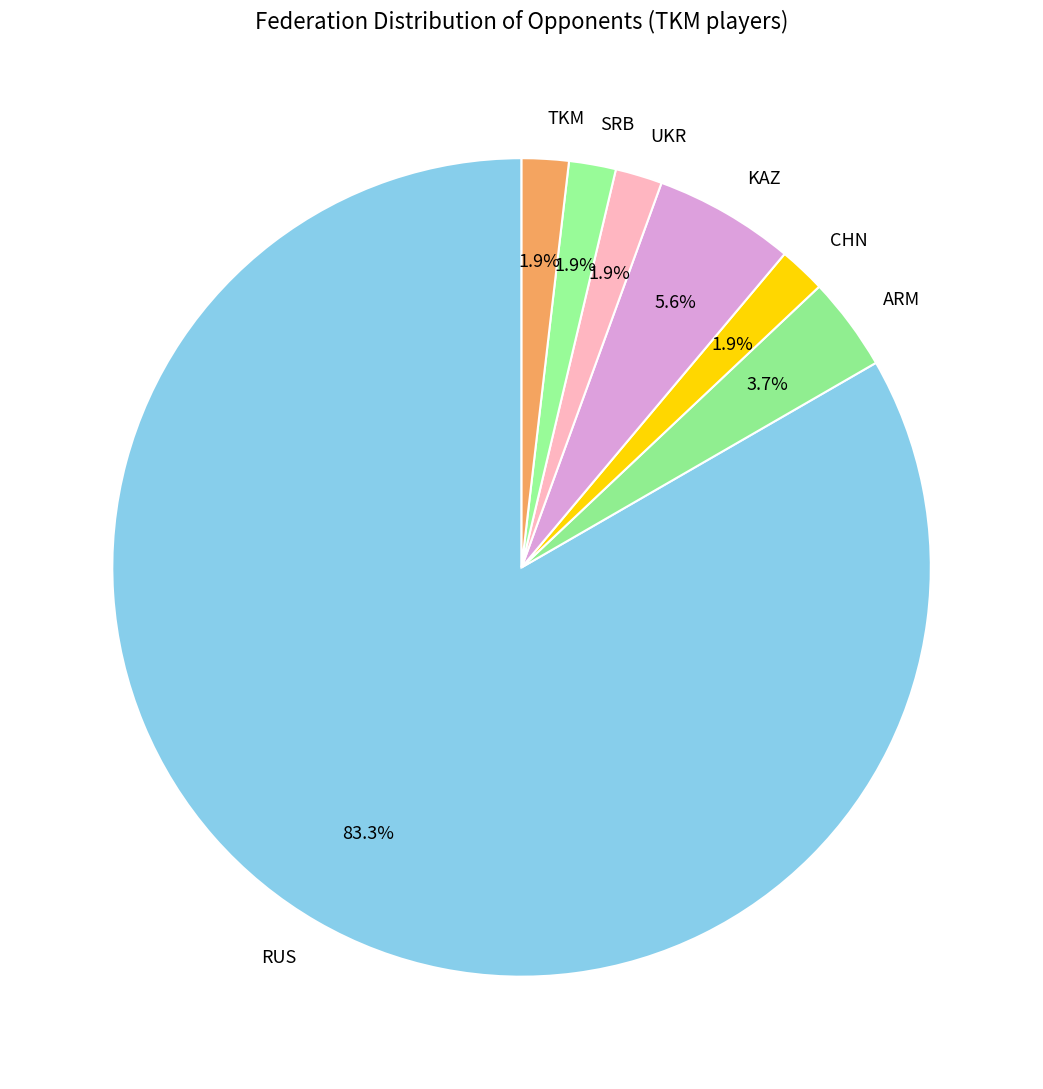

Does any single category account for the majority?

Yes